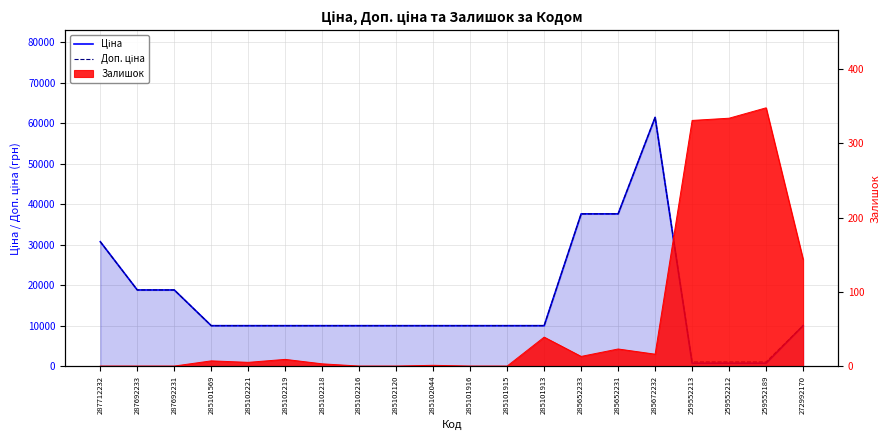

Where is Доп. ціна nearest to the value 31229?

287712232